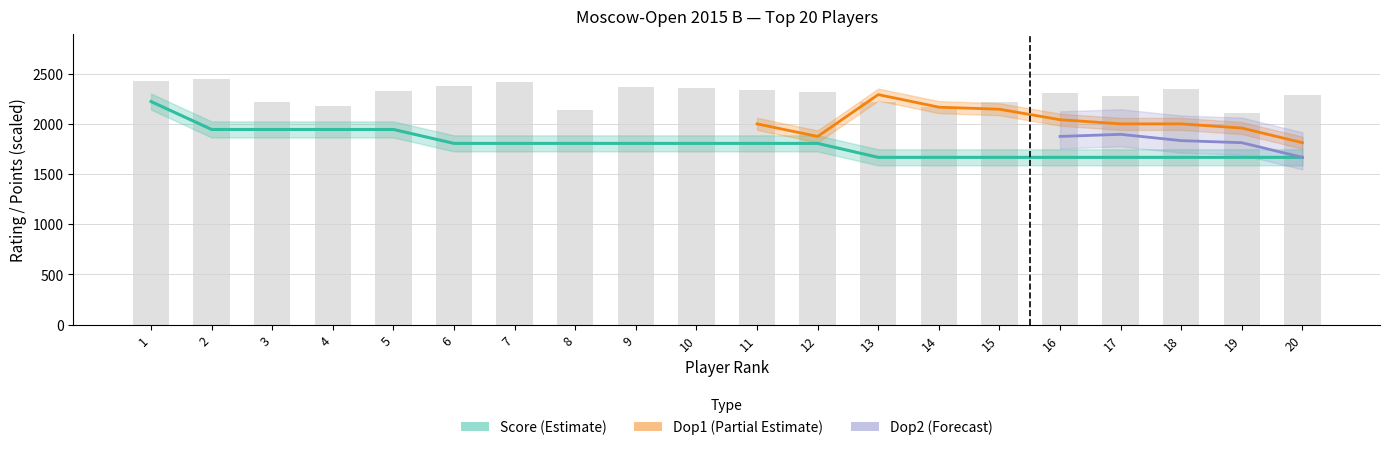

Reading left to right, what are all the values shown in this chart?

1=2429	2=2451	3=2220	4=2181	5=2324	6=2375	7=2415	8=2134	9=2370	10=2355	11=2334	12=2320	13=2216	14=2170	15=2220	16=2310	17=2273	18=2344	19=2105	20=2283